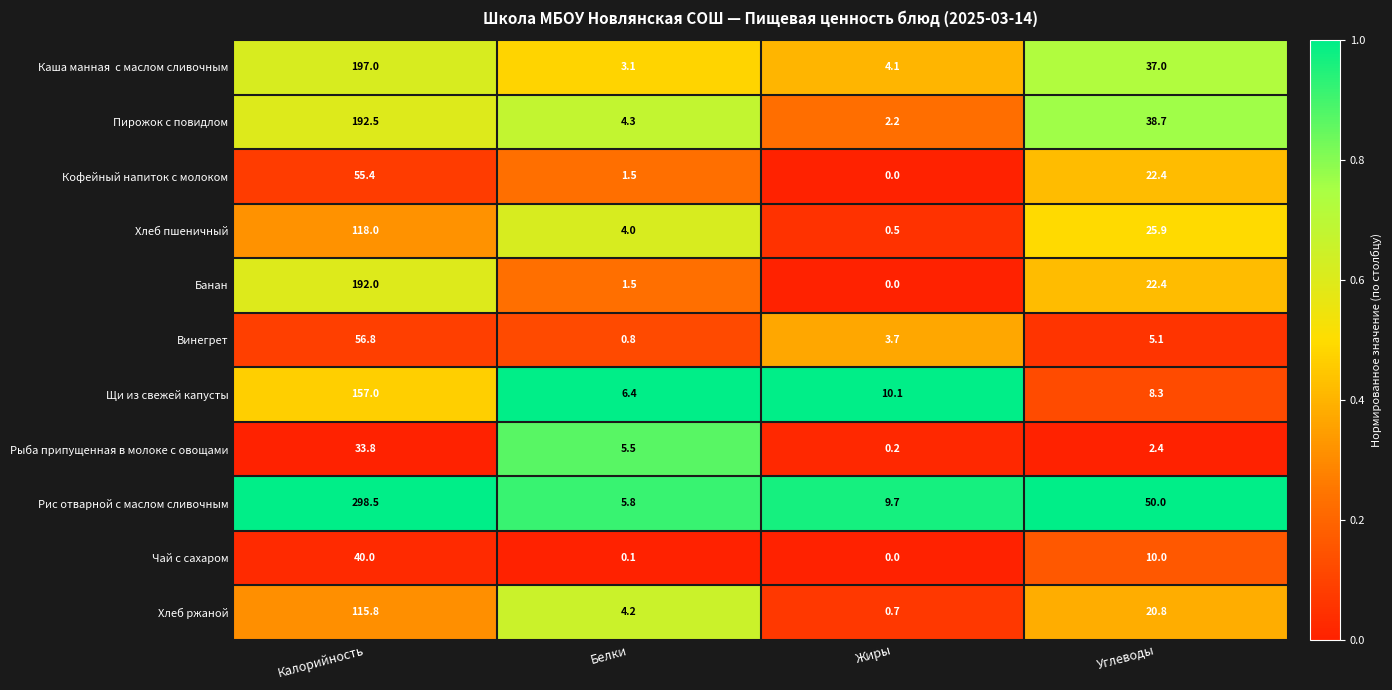

Is it true that Пирожок с повидлом equals 38.7 at Углеводы?

True